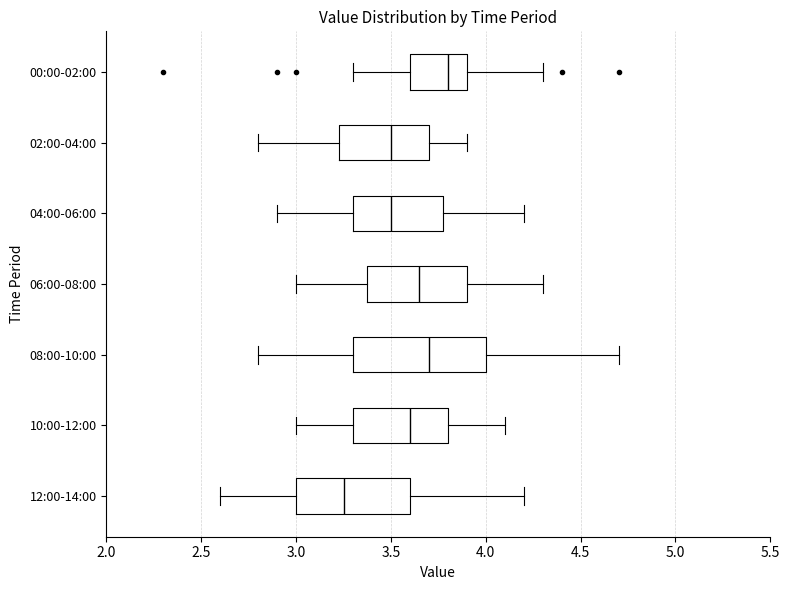

Reading bottom to top, transcribe this box plot: for each box, give where its median line is, the range the box spans, and where its two whiskers end, as read against the x-axis. The values are not printed on the chart, so give them approximately, as read against the axis.

12:00-14:00: median 3.25, box 3.00 to 3.60, whiskers 2.60 to 4.20
10:00-12:00: median 3.60, box 3.30 to 3.80, whiskers 3.00 to 4.10
08:00-10:00: median 3.70, box 3.30 to 4.00, whiskers 2.80 to 4.70
06:00-08:00: median 3.65, box 3.40 to 3.90, whiskers 3.00 to 4.30
04:00-06:00: median 3.50, box 3.30 to 3.80, whiskers 2.90 to 4.20
02:00-04:00: median 3.50, box 3.25 to 3.70, whiskers 2.80 to 3.90
00:00-02:00: median 3.80, box 3.60 to 3.90, whiskers 3.30 to 4.30